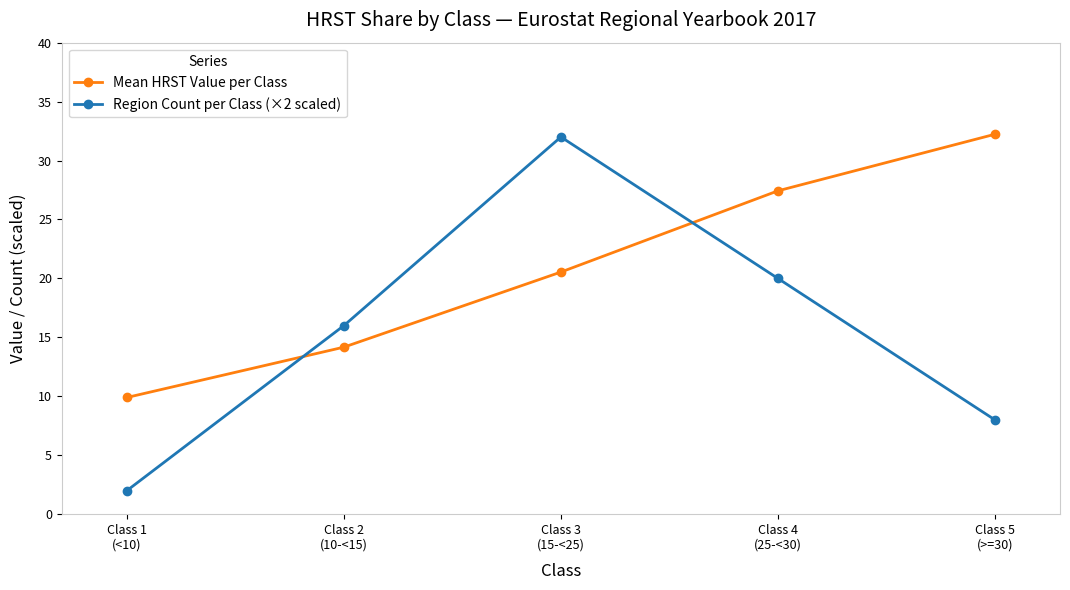

True or false: Mean HRST Value per Class has a value of 6.7 at Class 1
(<10).

False